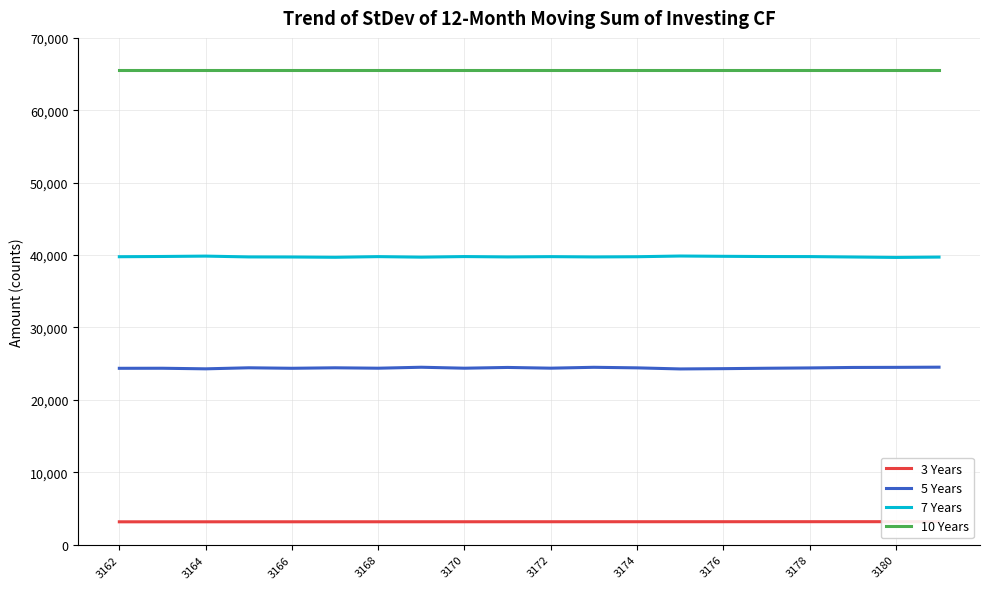

What is the value of the 3 Years point at the 14th from the left?

3175